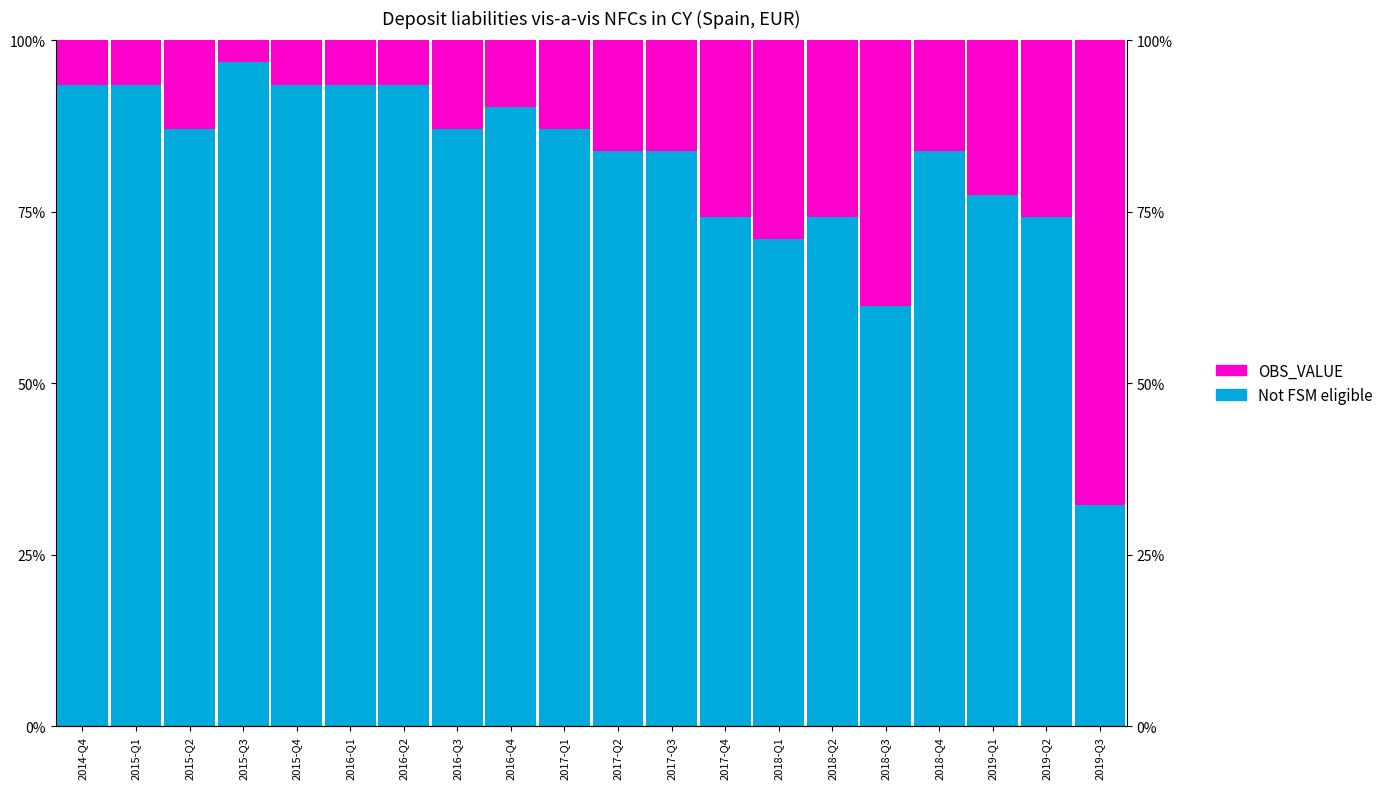

How many bars are there in total?

40